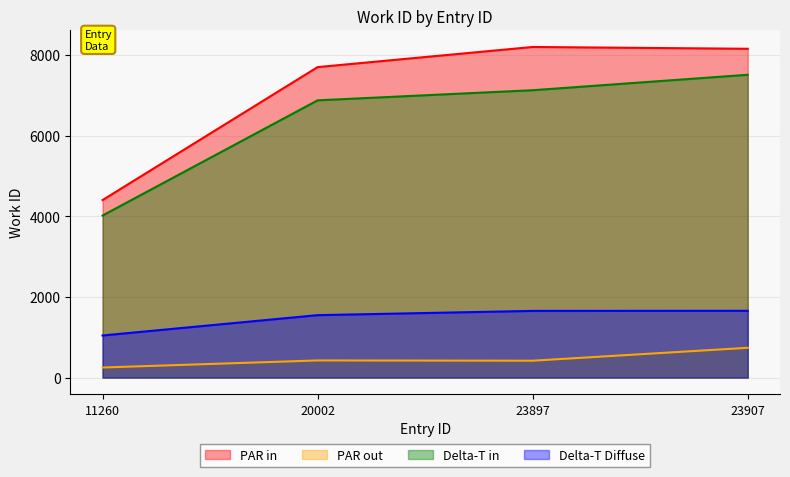

List the labels in order of value, largest first.

23907, 23897, 20002, 11260